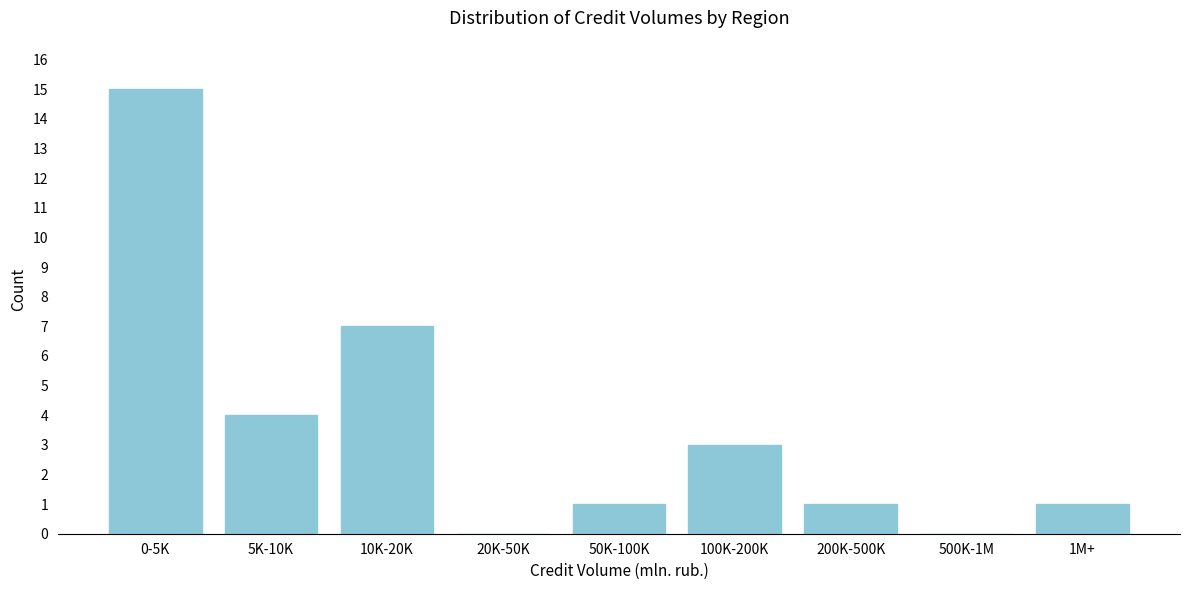

Reading right to left, transcribe all the data shown in this chart.

1M+=1	500K-1M=0	200K-500K=1	100K-200K=3	50K-100K=1	20K-50K=0	10K-20K=7	5K-10K=4	0-5K=15